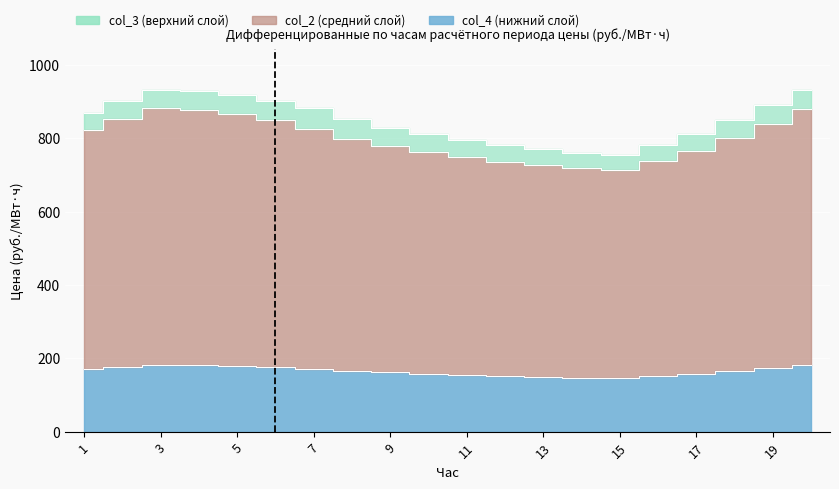

Reading left to right, list all the values displayed in this chart.

col_3: 1=868.7	2=900.8	3=930.5	4=929.1	5=916.5	6=900.5	7=880.8	8=851.3	9=828.5	10=810.5	11=795.3	12=780.1	13=770.2	14=760.5	15=755.3	16=780.2	17=810.4	18=850.3	19=890.2	20=930.1
col_2: 1=821.0	2=852.4	3=881.4	4=876.9	5=865.2	6=849.0	7=823.9	8=798.0	9=778.5	10=762.1	11=748.2	12=735.4	13=726.1	14=717.8	15=712.9	16=736.5	17=764.3	18=801.2	19=839.4	20=878.6
col_4: 1=170.3	2=176.8	3=182.8	4=181.8	5=179.4	6=176.1	7=170.9	8=165.5	9=161.4	10=157.8	11=154.6	12=151.5	13=149.3	14=147.4	15=146.3	16=151.1	17=156.9	18=164.7	19=172.8	20=181.4